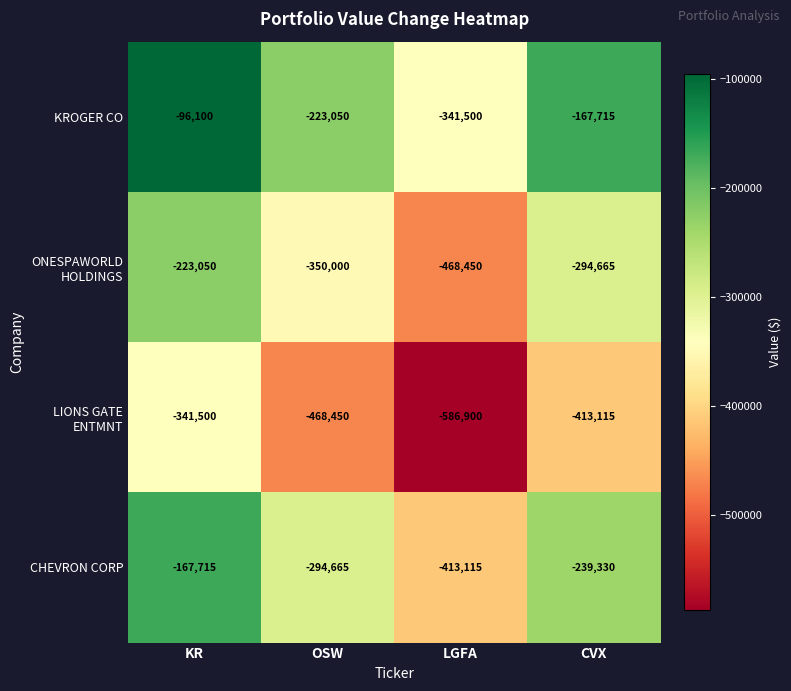

What is the difference between the maximum and minimum values in the CHEVRON CORP series?

245400